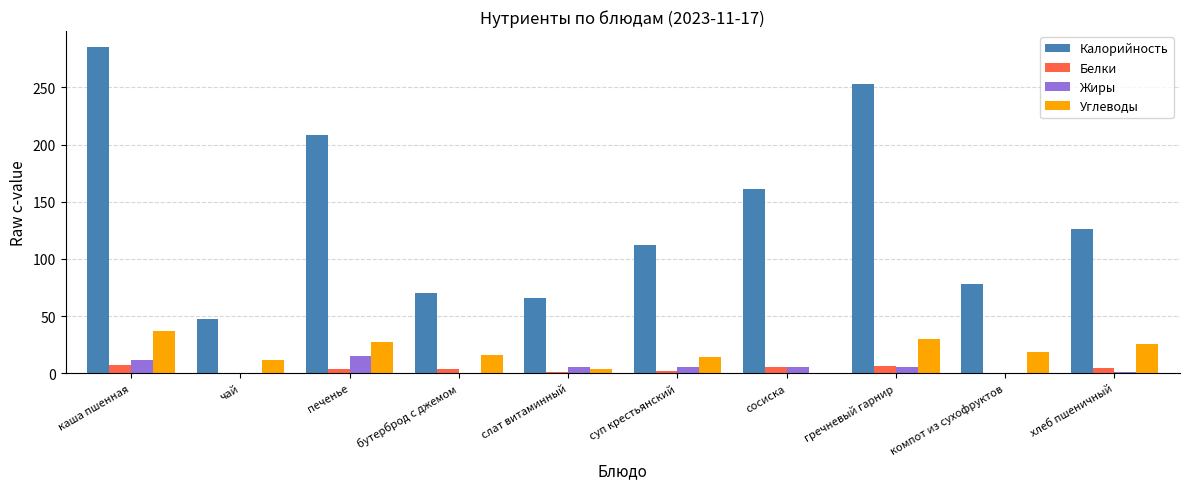

How many distinct data groups are displayed?

4